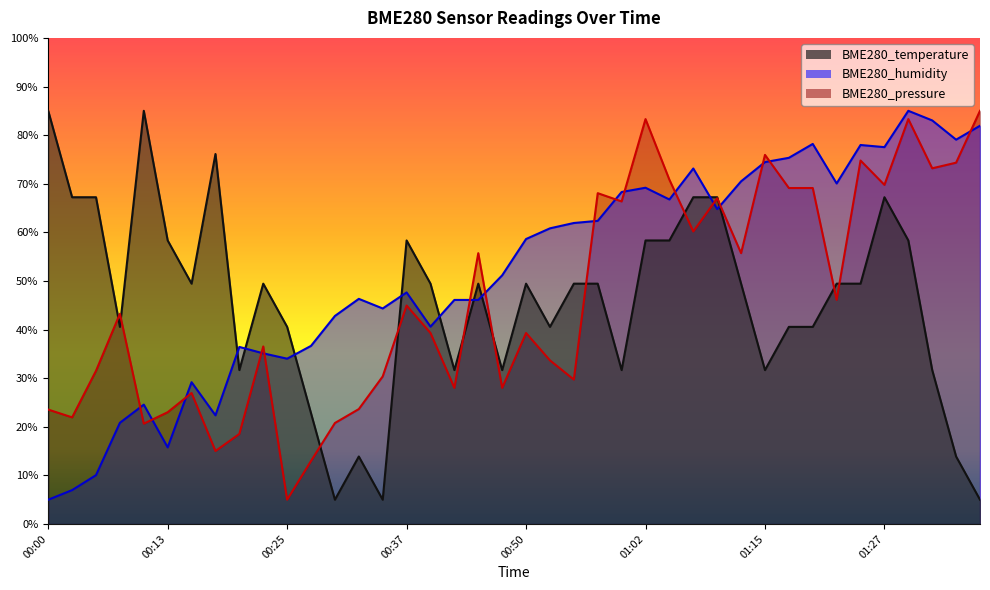

Reading left to right, list all the values displayed in this chart.

BME280_temperature: 85.0	67.2	67.2	40.6	85.0	58.3	49.4	76.1	31.7	49.4	40.6	22.8	5.0	13.9	5.0	58.3	49.4	31.7	49.4	31.7	49.4	40.6	49.4	49.4	31.7	58.3	58.3	67.2	67.2	49.4	31.7	40.6	40.6	49.4	49.4	67.2	58.3	31.7	13.9	5.0
BME280_humidity: 5.0	7.0	10.1	20.8	24.6	15.8	29.2	22.4	36.4	35.1	34.0	36.6	42.8	46.3	44.3	47.6	40.6	46.1	46.1	51.2	58.6	60.8	61.9	62.4	68.3	69.2	66.8	73.1	64.8	70.5	74.5	75.3	78.2	70.1	78.0	77.5	85.0	83.0	79.1	81.9
BME280_pressure: 23.5	21.9	31.5	43.2	20.6	23.0	27.0	15.0	18.5	36.5	5.0	13.0	20.8	23.6	30.4	44.9	39.3	28.0	55.7	28.0	39.3	33.7	29.7	68.1	66.4	83.3	70.8	60.2	67.0	55.7	75.9	69.1	69.1	46.1	74.8	69.8	83.3	73.2	74.3	85.0